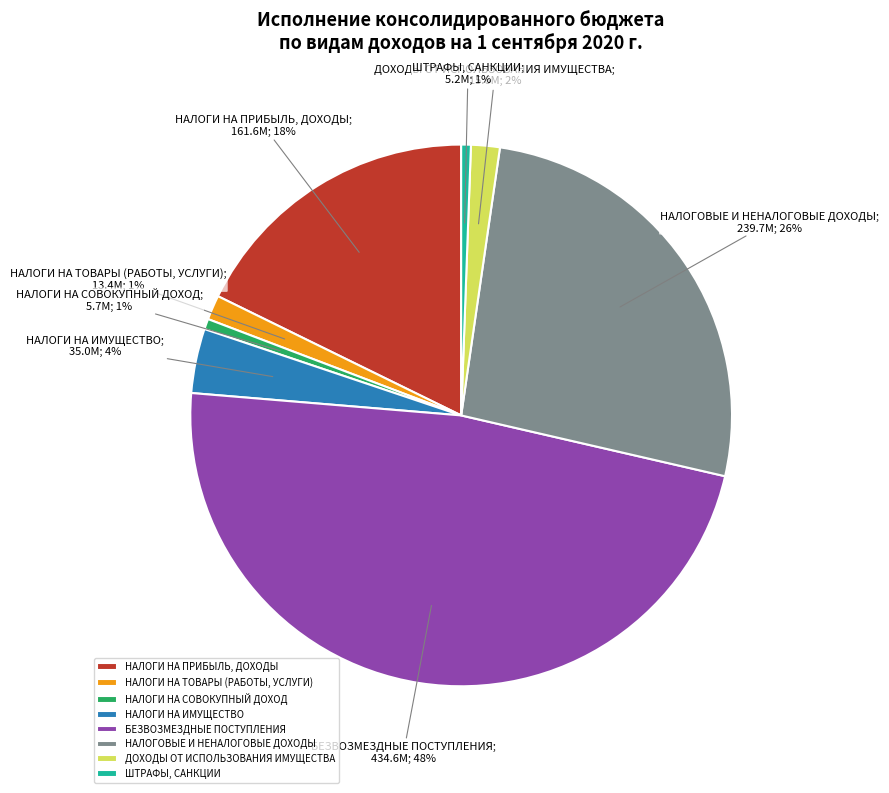

How many slices are in this pie chart?

8